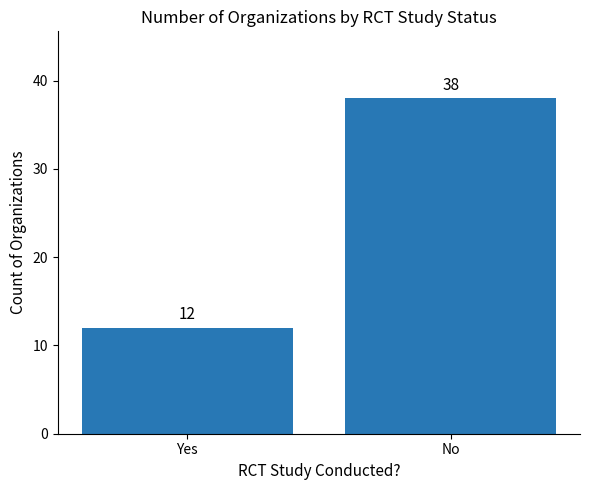

Reading left to right, transcribe all the data shown in this chart.

12	38